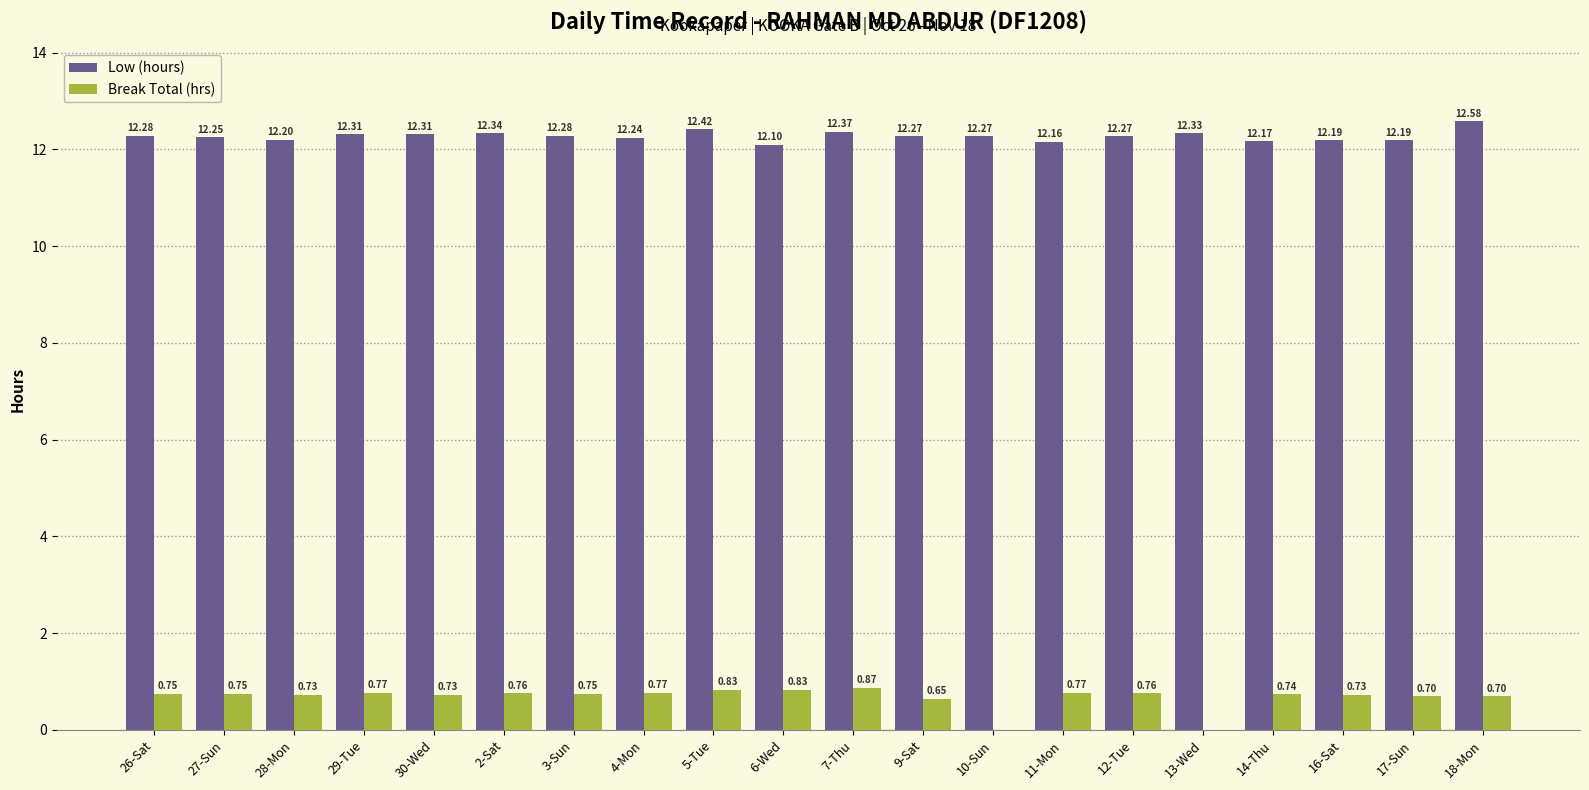

Which series has the largest total across all categories?

Low (hours)